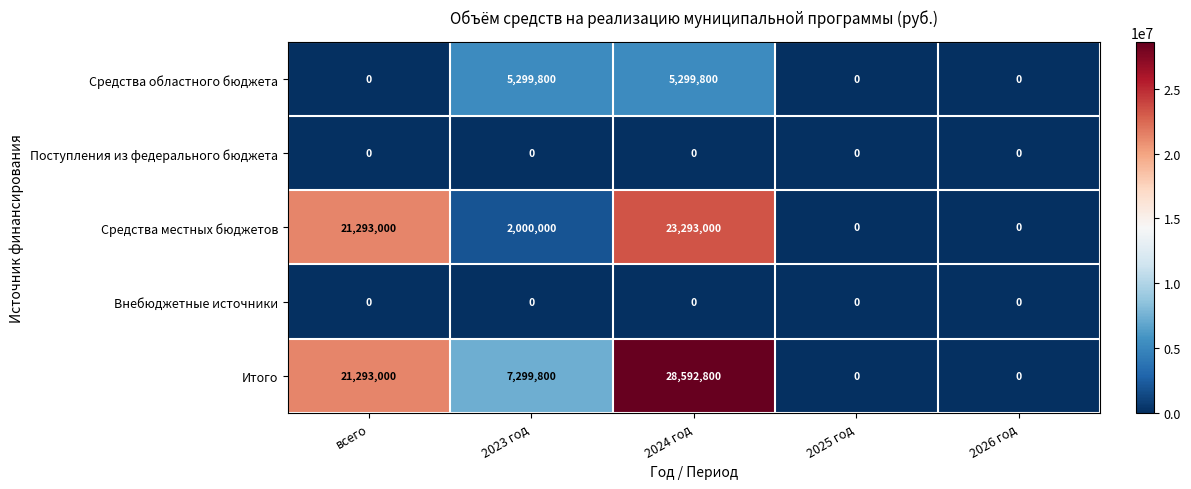

Which series has the largest total across all categories?

Итого